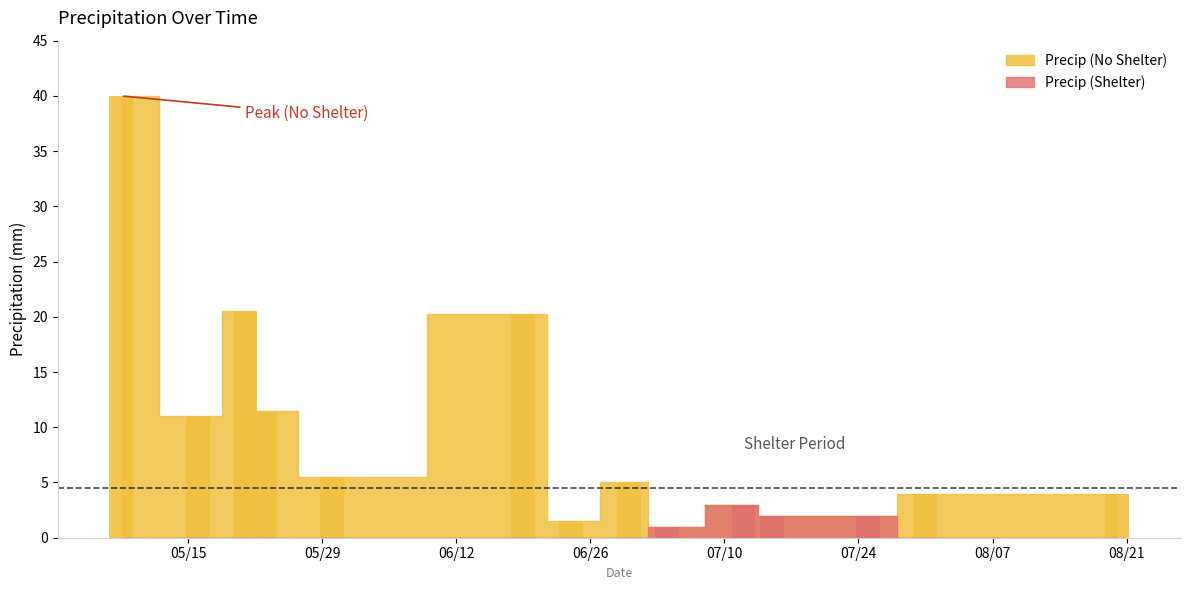

Rank the categories by value from lowest to highest.

7/4/2018, 6/24/2018, 7/15/2018, 7/25/2018, 7/12/2018, 7/31/2018, 8/20/2018, 6/30/2018, 5/30/2018, 5/16/2018, 5/23/2018, 6/19/2018, 5/21/2018, 5/8/2018